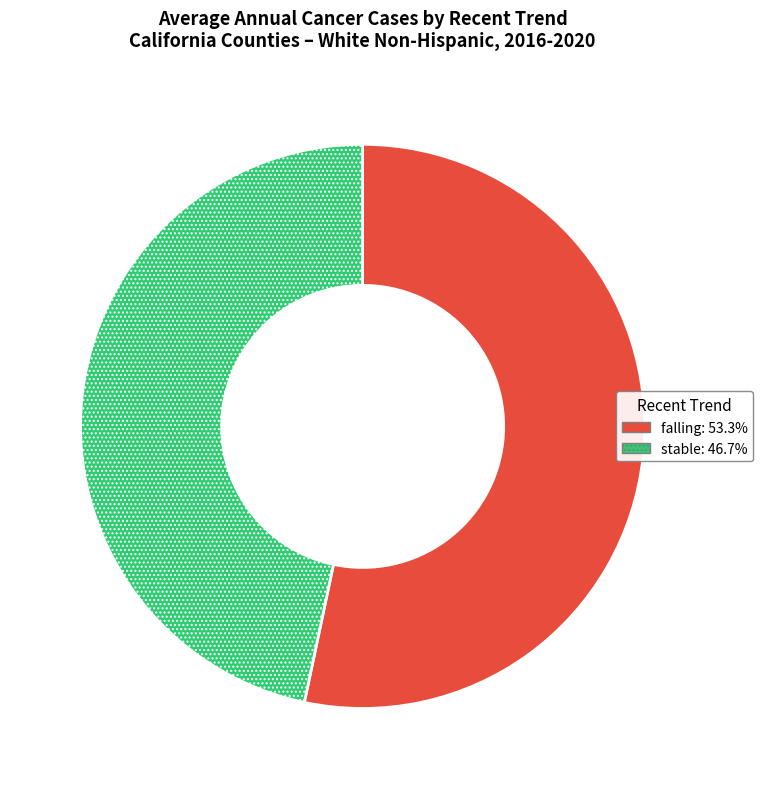

Does any single category account for the majority?

Yes